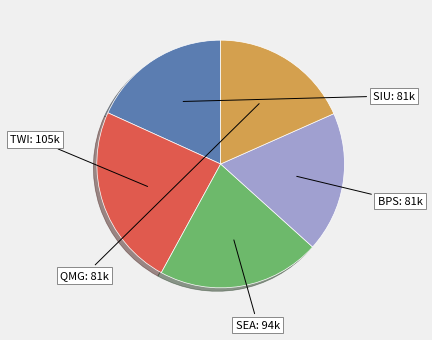

Is there a majority slice in this chart?

No